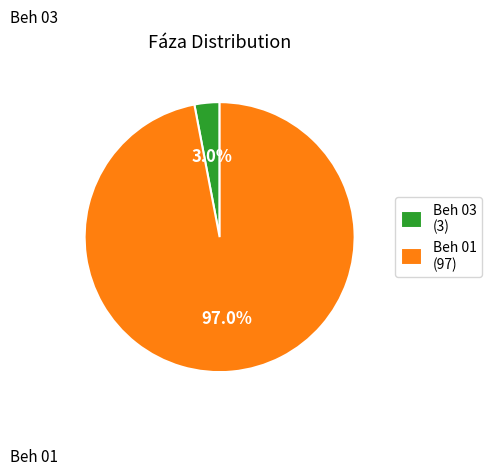

Which category accounts for the majority?

Beh 01